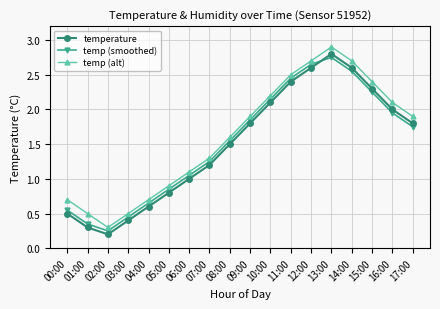

What is the sum of all temperature values?

26.9